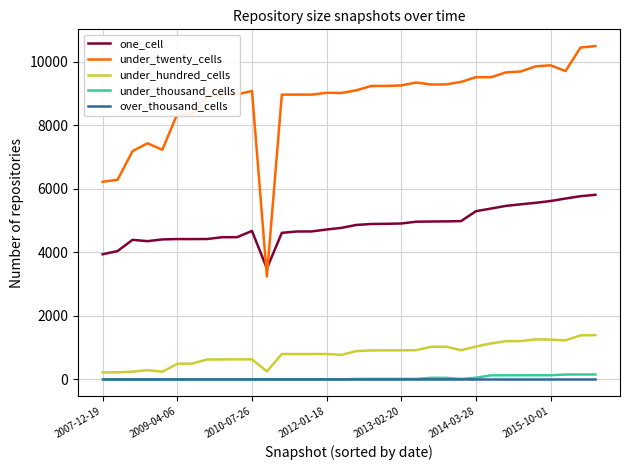

Which series has the largest total across all categories?

under_twenty_cells